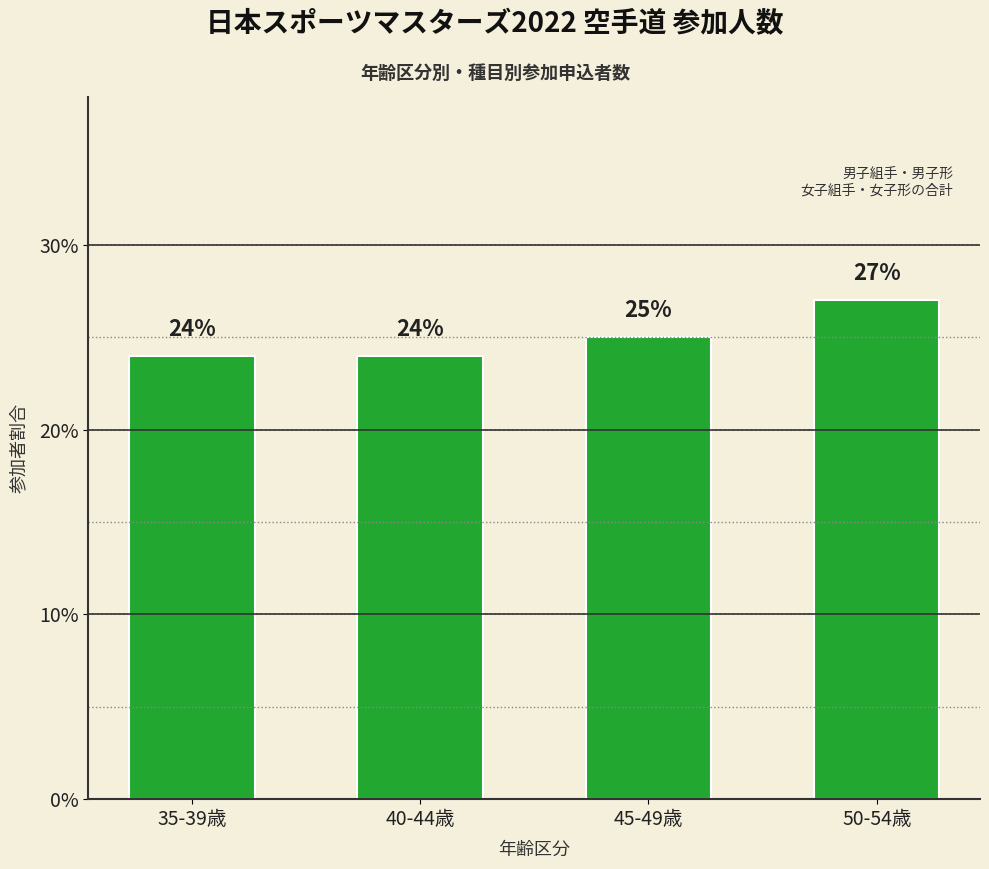

How many bars are there in total?

4